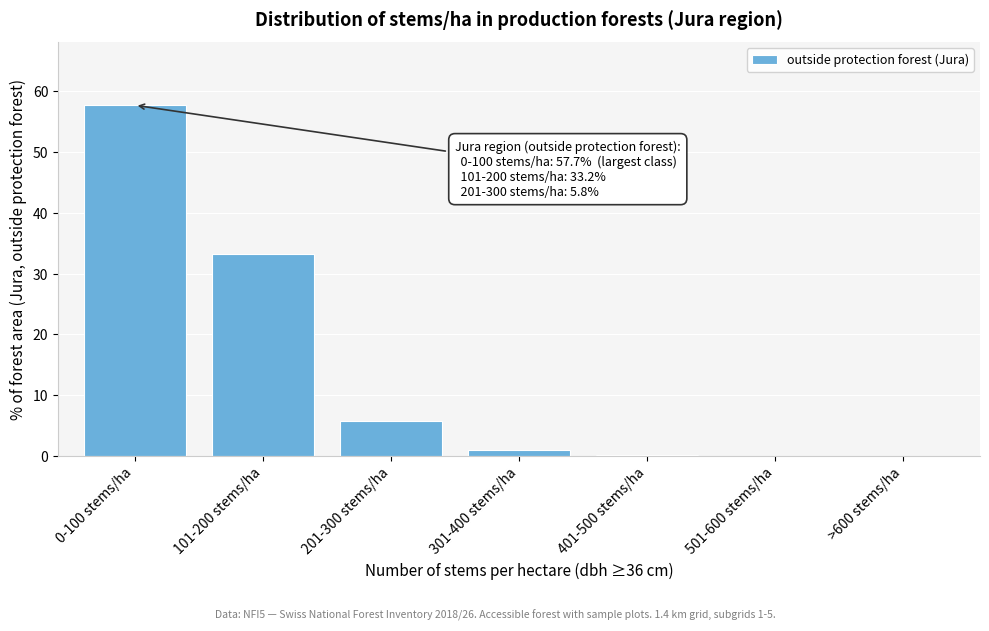

Where is the data nearest to the value 28?

101-200 stems/ha